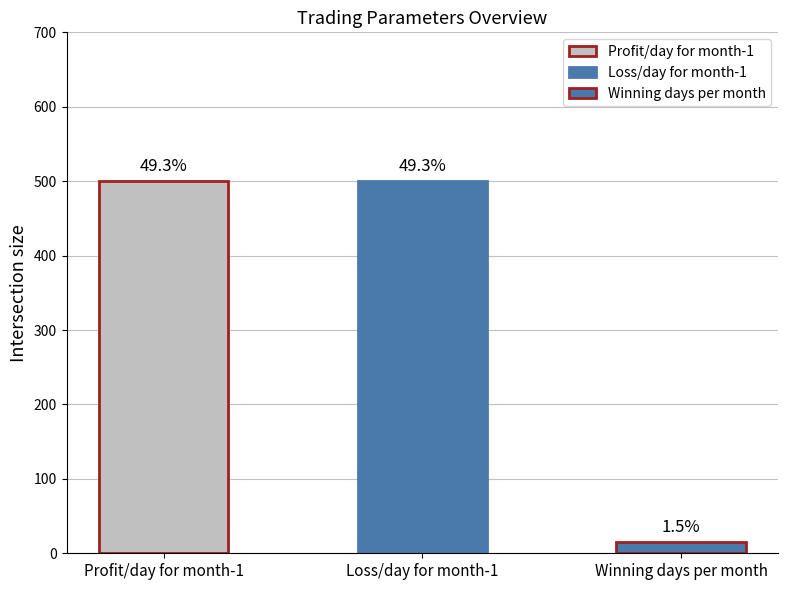

List the labels in order of value, smallest first.

Winning days per month, Profit/day for month-1, Loss/day for month-1